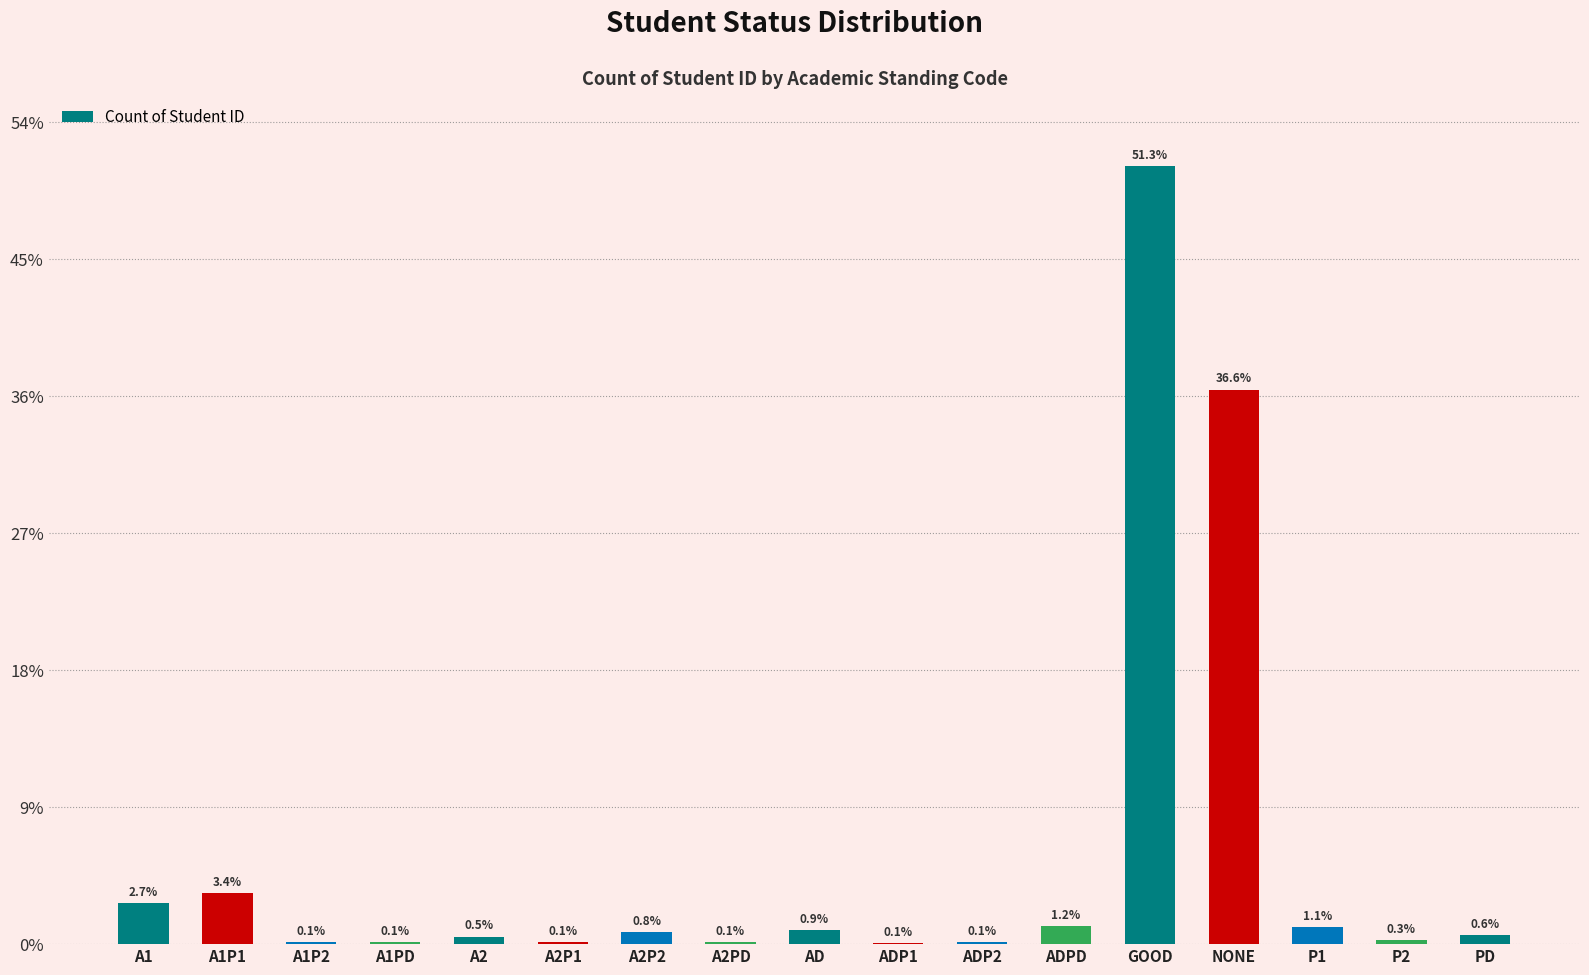

At which label is the value closest to 2846?

NONE